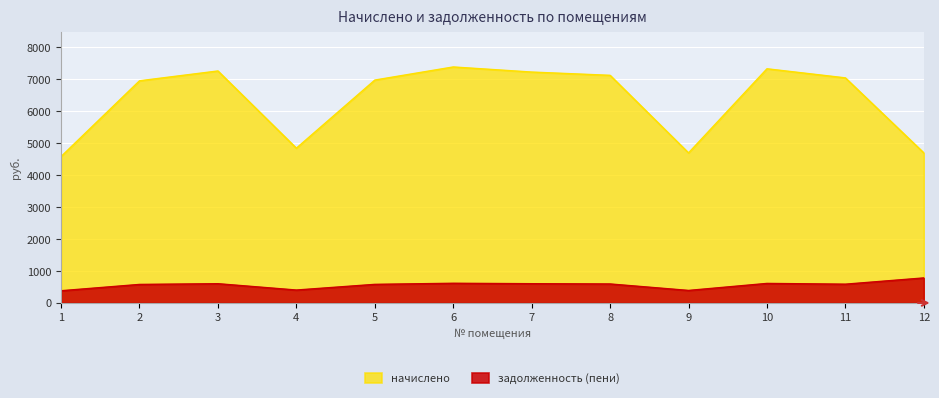

Between 1 and 12, which series saw the biggest shift?

задолженность (пени)